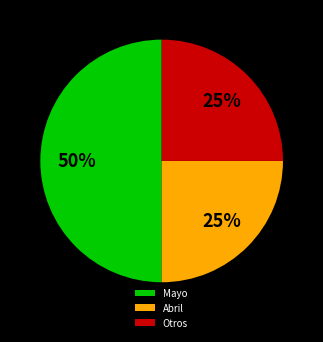

How many segments does this pie chart have?

3